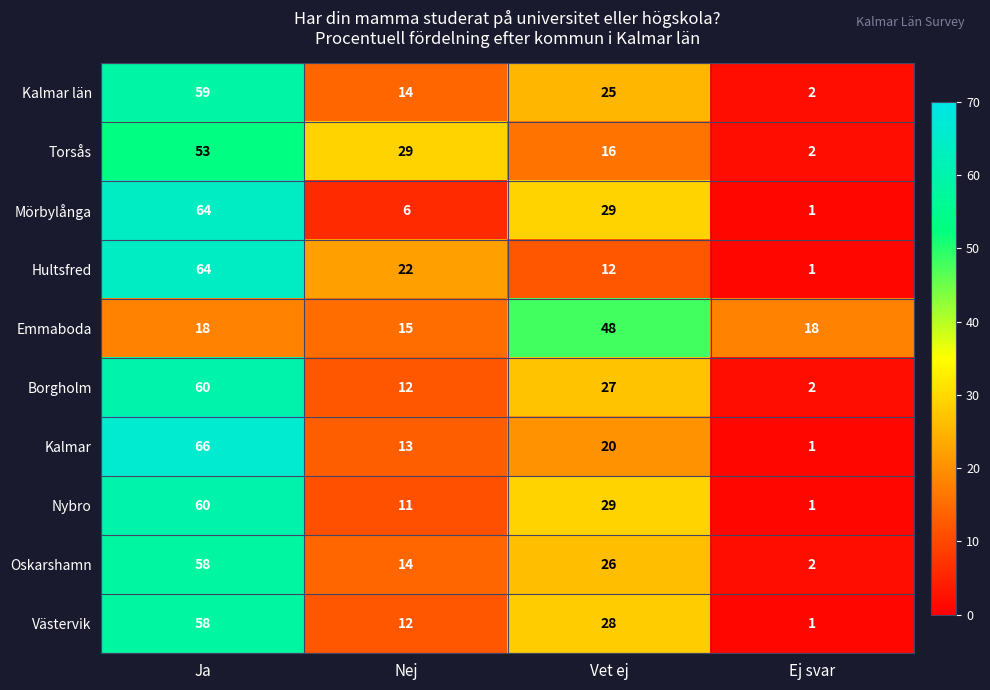

What is the difference between the Kalmar values at Nej and Vet ej?

7